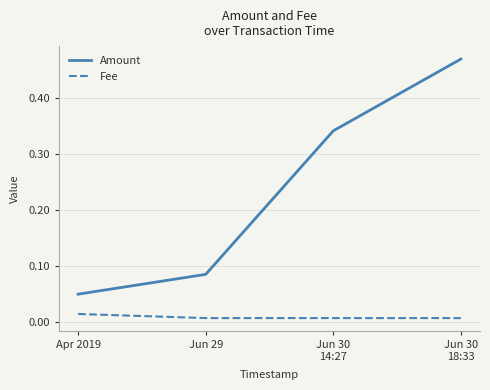

True or false: Fee and Amount cross at least once.

False